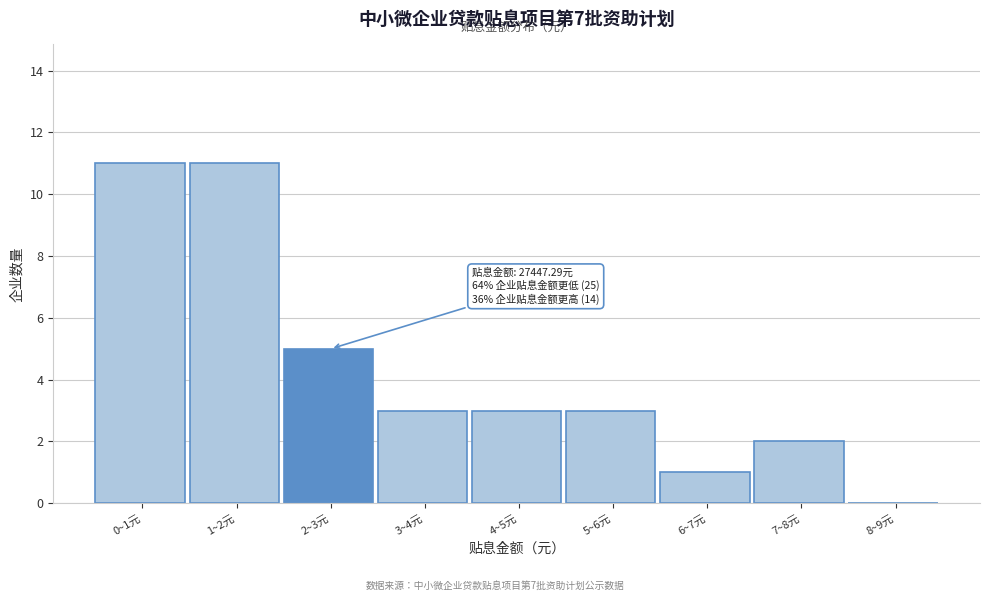

Reading left to right, transcribe all the data shown in this chart.

0~1元=11	1~2元=11	2~3元=5	3~4元=3	4~5元=3	5~6元=3	6~7元=1	7~8元=2	8~9元=0